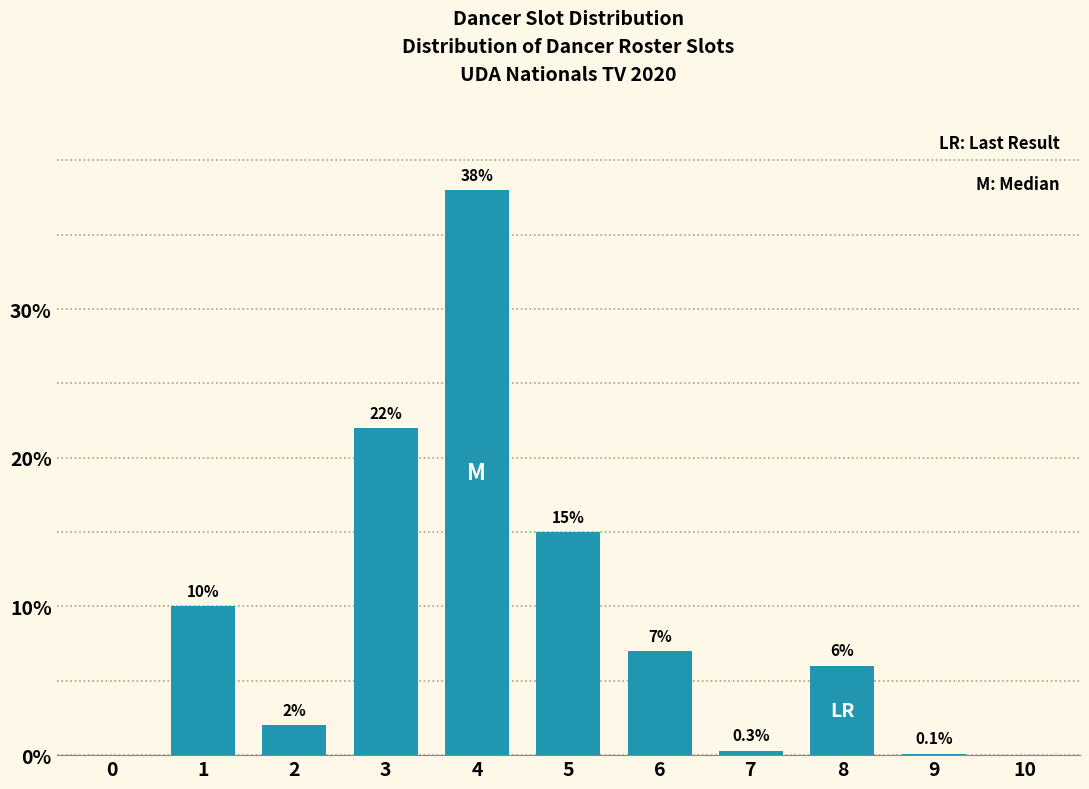

Reading left to right, transcribe all the data shown in this chart.

0=0.0	1=10.0	2=2.0	3=22.0	4=38.0	5=15.0	6=7.0	7=0.3	8=6.0	9=0.1	10=0.0